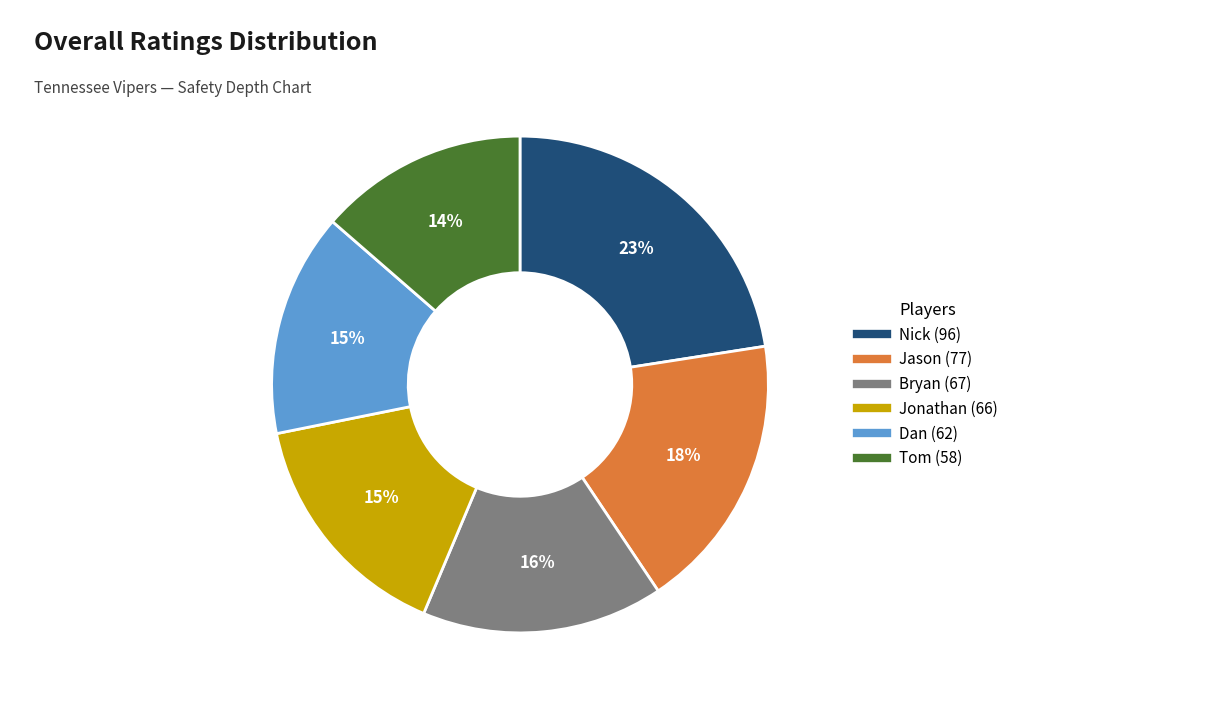

What percentage is the Jonathan slice, to the nearest percent?

15%